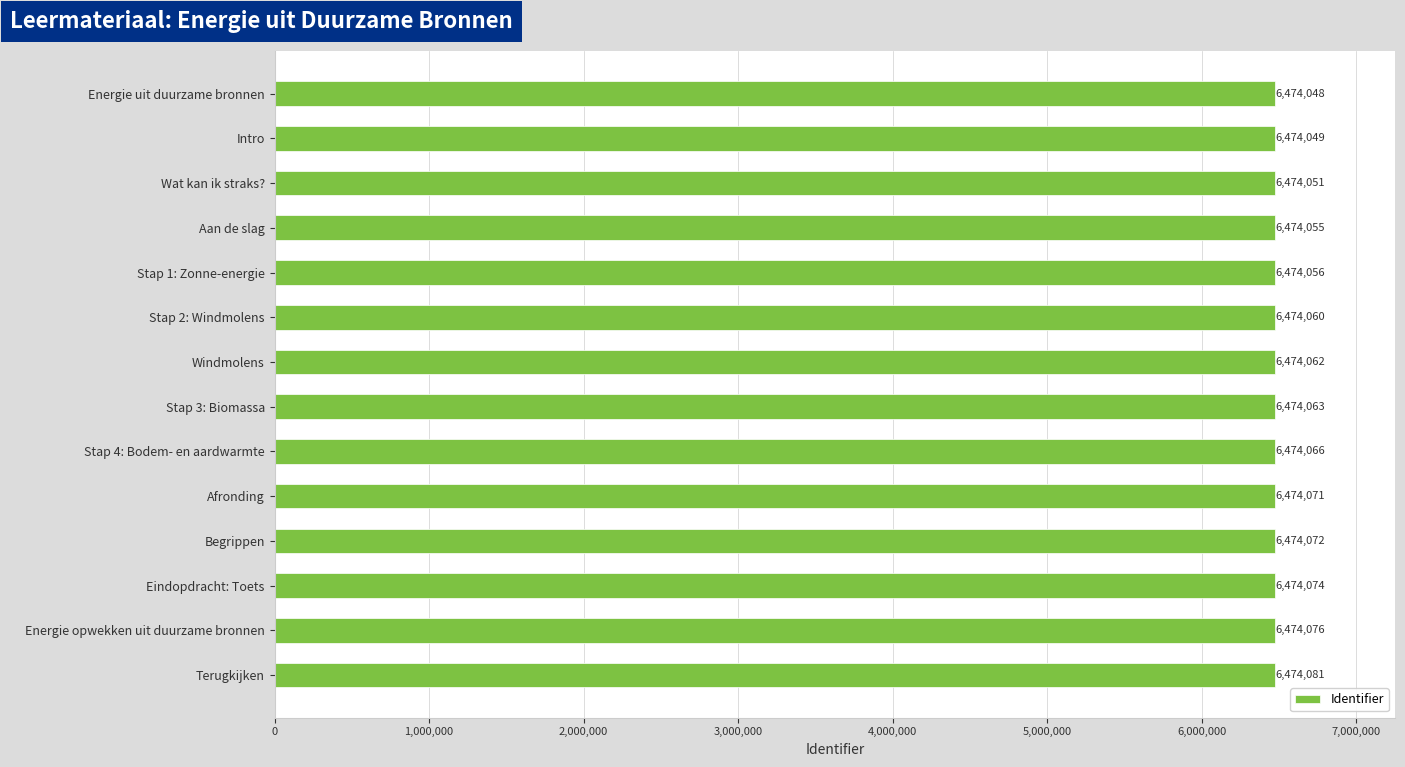

Reading top to bottom, what are all the values shown in this chart?

6474048	6474049	6474051	6474055	6474056	6474060	6474062	6474063	6474066	6474071	6474072	6474074	6474076	6474081